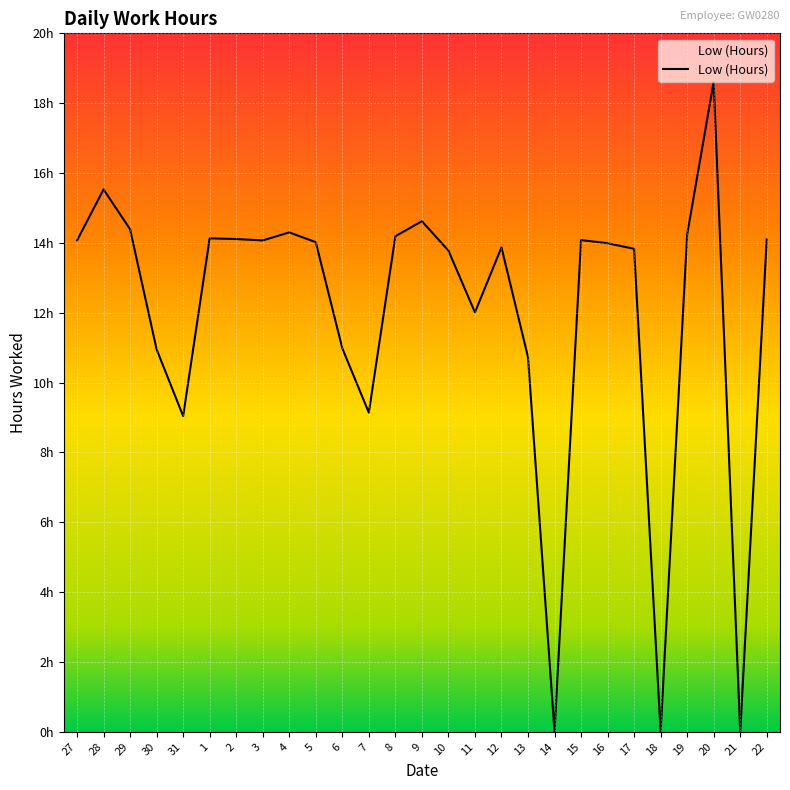

List the labels in order of value, largest first.

20, 28, 9, 29, 4, 19, 8, 1, 2, 22, 15, 27, 3, 5, 16, 12, 17, 10, 11, 6, 30, 13, 7, 31, 14, 18, 21